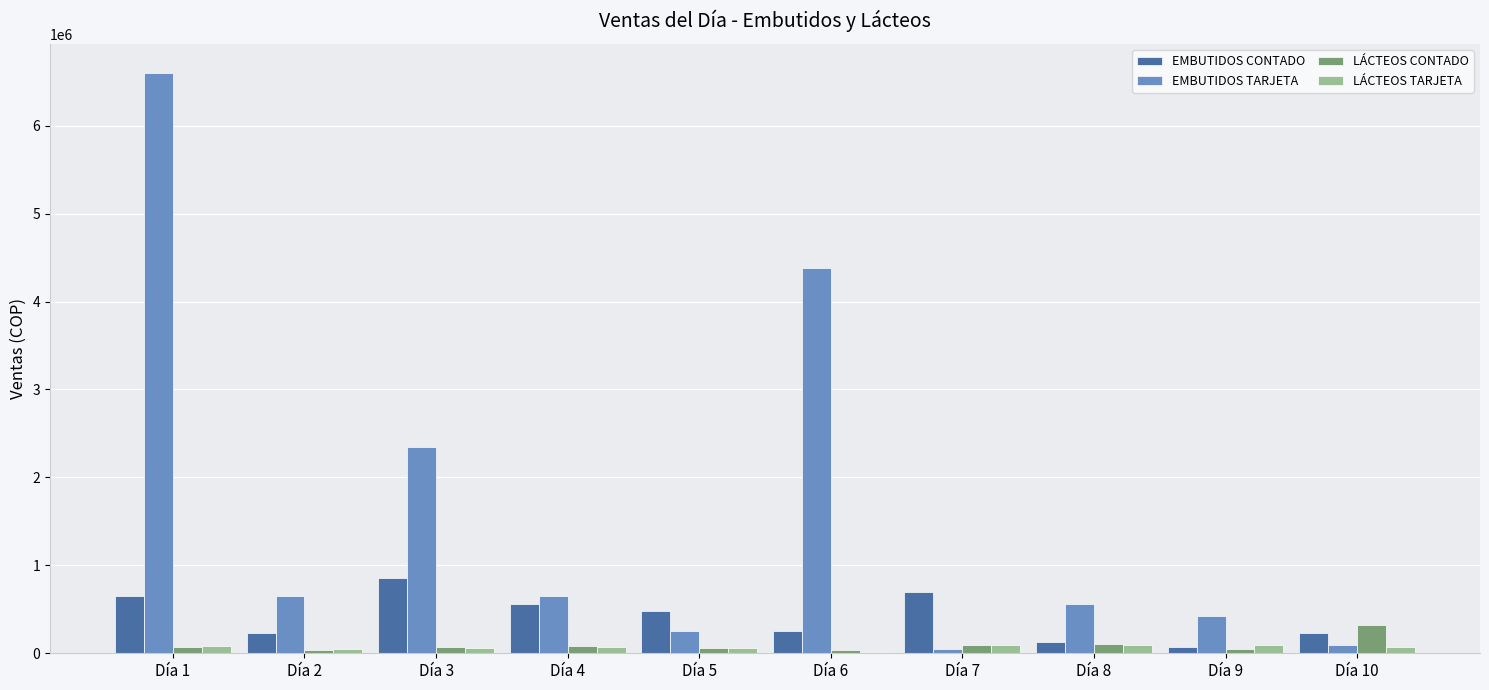

Which series changed the most between Día 6 and Día 8?

EMBUTIDOS TARJETA